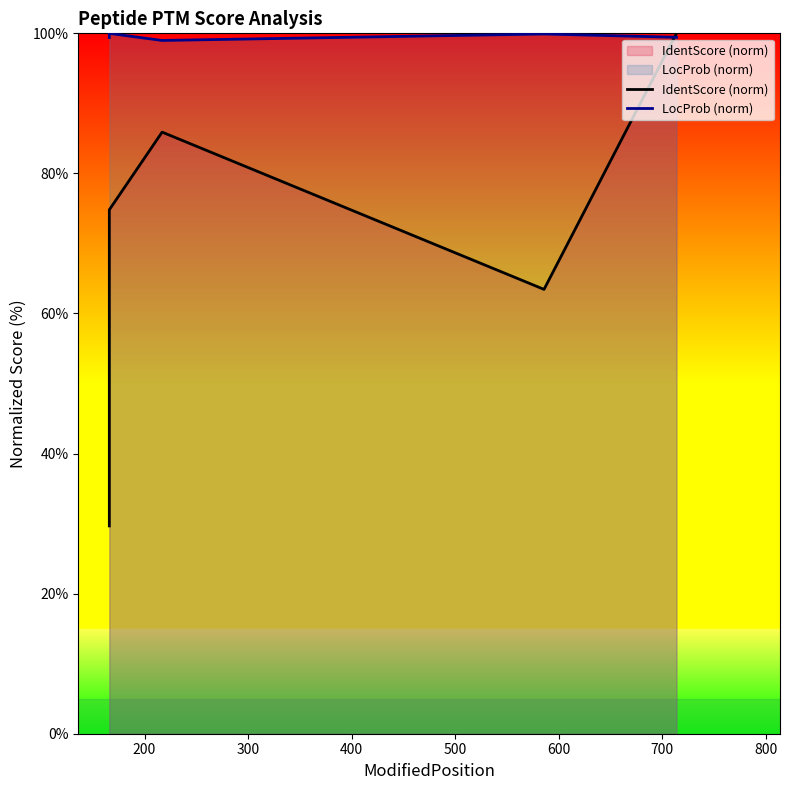

The LocProb (norm) series shows 177.1 at 100. True or false?

False